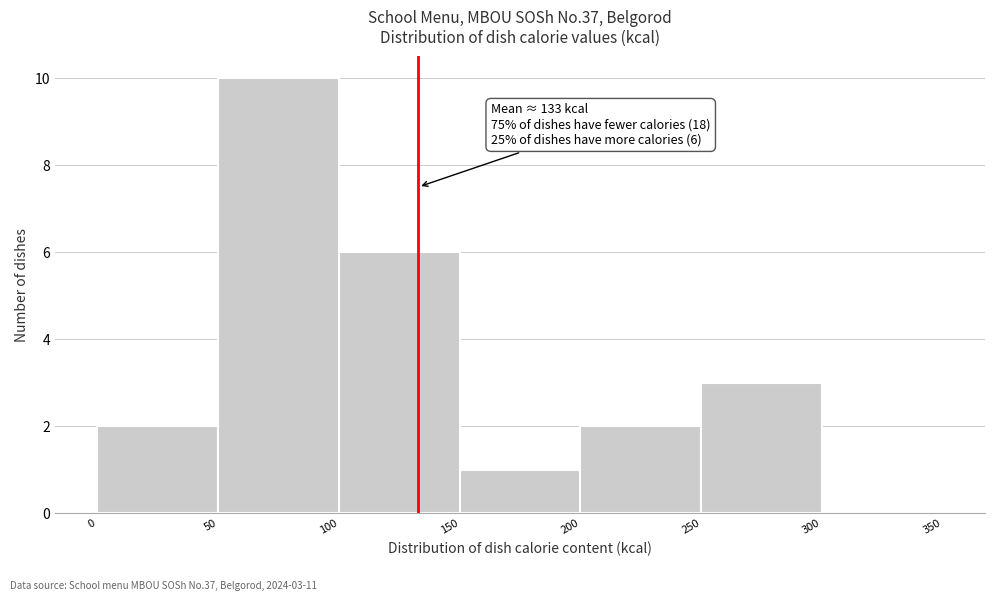

Over which range of the x-axis is the bar tallest?

50 to 100